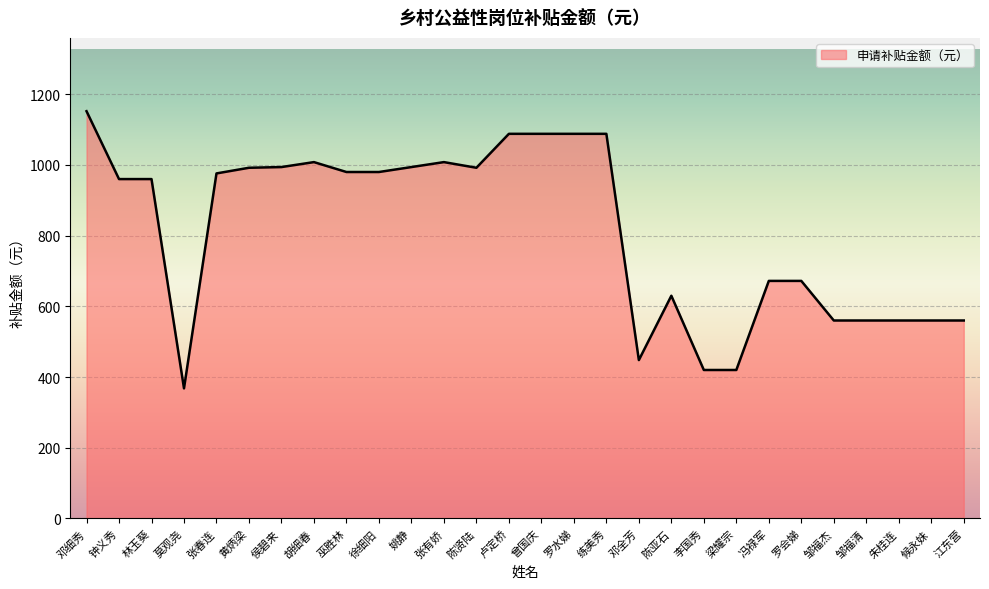

What position from the right is 陈亚石?

10